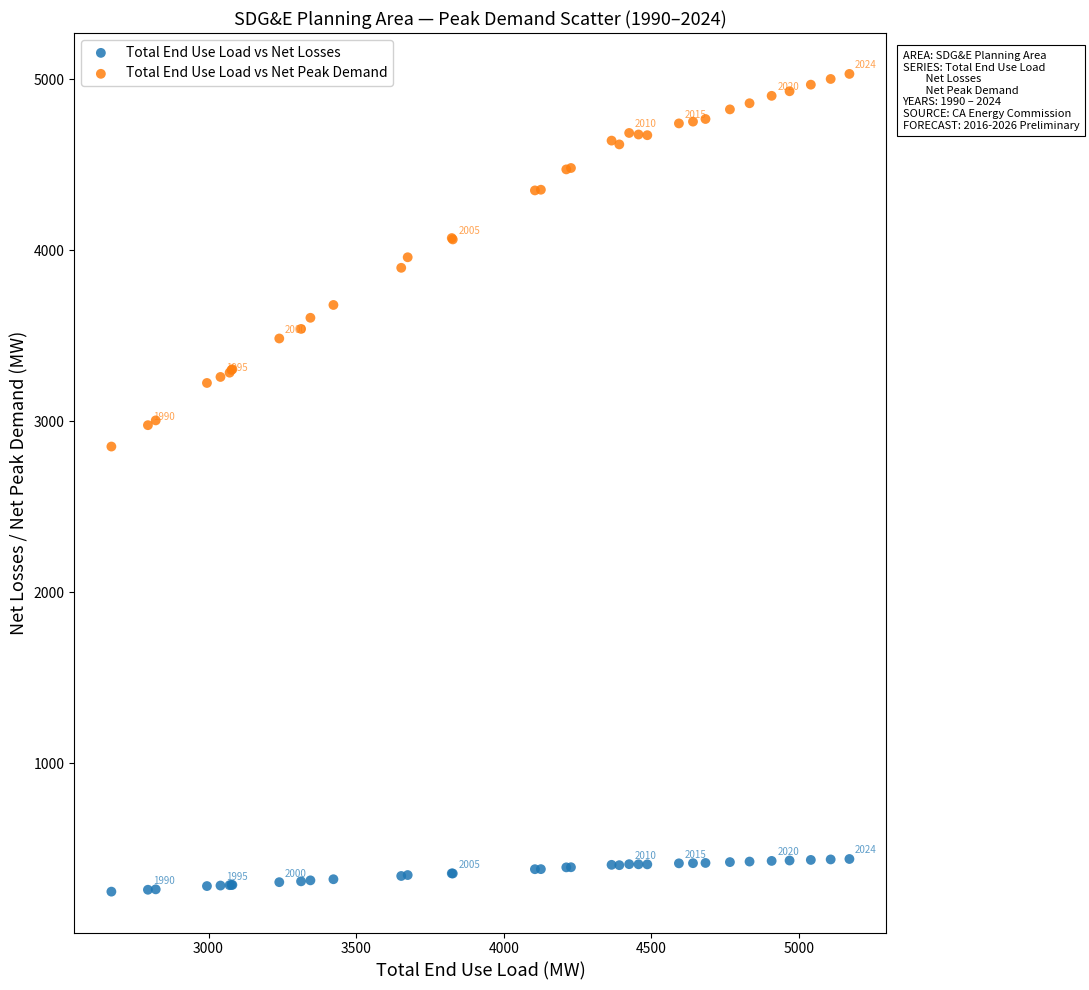

Across all series, what Y value is closest to 2641?

2853.0